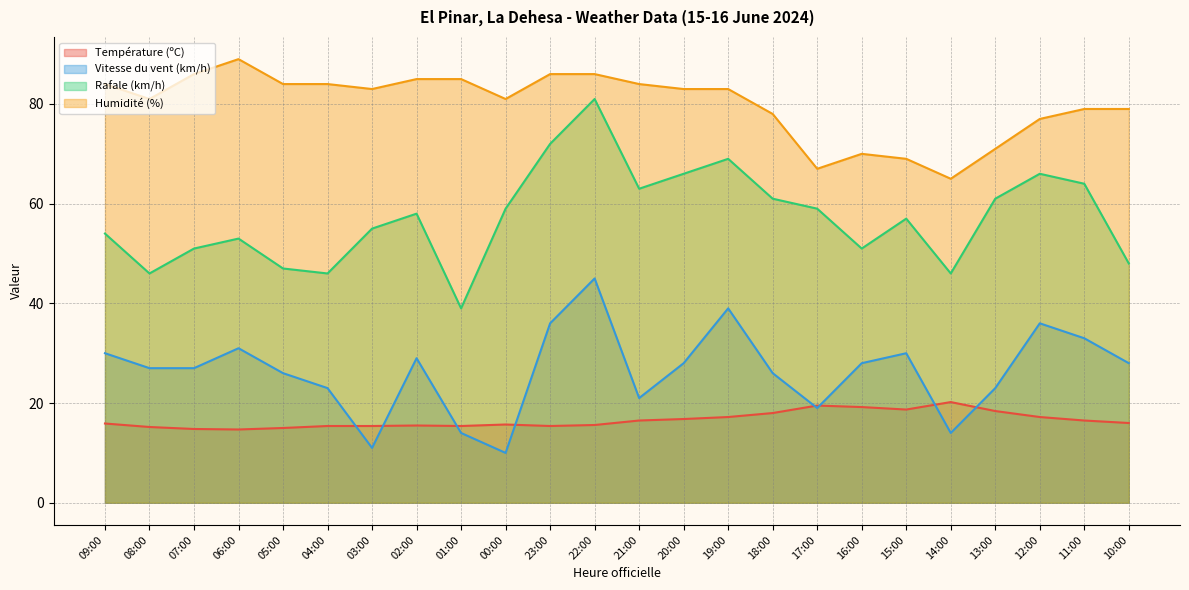

Reading right to left, list all the values displayed in this chart.

Température (ºC): 10:00=16.0	11:00=16.5	12:00=17.2	13:00=18.4	14:00=20.2	15:00=18.7	16:00=19.2	17:00=19.5	18:00=18.0	19:00=17.2	20:00=16.8	21:00=16.5	22:00=15.6	23:00=15.4	00:00=15.7	01:00=15.4	02:00=15.5	03:00=15.4	04:00=15.4	05:00=15.0	06:00=14.7	07:00=14.8	08:00=15.2	09:00=15.9
Vitesse du vent (km/h): 10:00=28.0	11:00=33.0	12:00=36.0	13:00=23.0	14:00=14.0	15:00=30.0	16:00=28.0	17:00=19.0	18:00=26.0	19:00=39.0	20:00=28.0	21:00=21.0	22:00=45.0	23:00=36.0	00:00=10.0	01:00=14.0	02:00=29.0	03:00=11.0	04:00=23.0	05:00=26.0	06:00=31.0	07:00=27.0	08:00=27.0	09:00=30.0
Rafale (km/h): 10:00=48.0	11:00=64.0	12:00=66.0	13:00=61.0	14:00=46.0	15:00=57.0	16:00=51.0	17:00=59.0	18:00=61.0	19:00=69.0	20:00=66.0	21:00=63.0	22:00=81.0	23:00=72.0	00:00=59.0	01:00=39.0	02:00=58.0	03:00=55.0	04:00=46.0	05:00=47.0	06:00=53.0	07:00=51.0	08:00=46.0	09:00=54.0
Humidité (%): 10:00=79.0	11:00=79.0	12:00=77.0	13:00=71.0	14:00=65.0	15:00=69.0	16:00=70.0	17:00=67.0	18:00=78.0	19:00=83.0	20:00=83.0	21:00=84.0	22:00=86.0	23:00=86.0	00:00=81.0	01:00=85.0	02:00=85.0	03:00=83.0	04:00=84.0	05:00=84.0	06:00=89.0	07:00=86.0	08:00=81.0	09:00=84.0